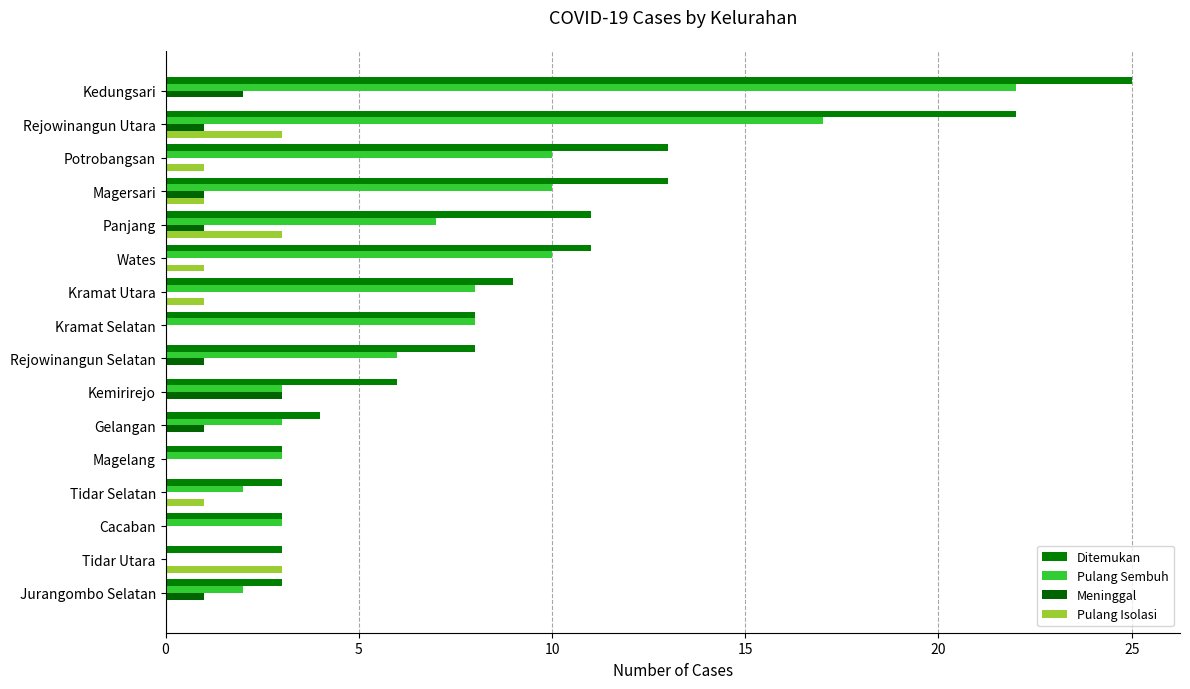

What is the label of the 2nd bar from the right?

Rejowinangun Utara